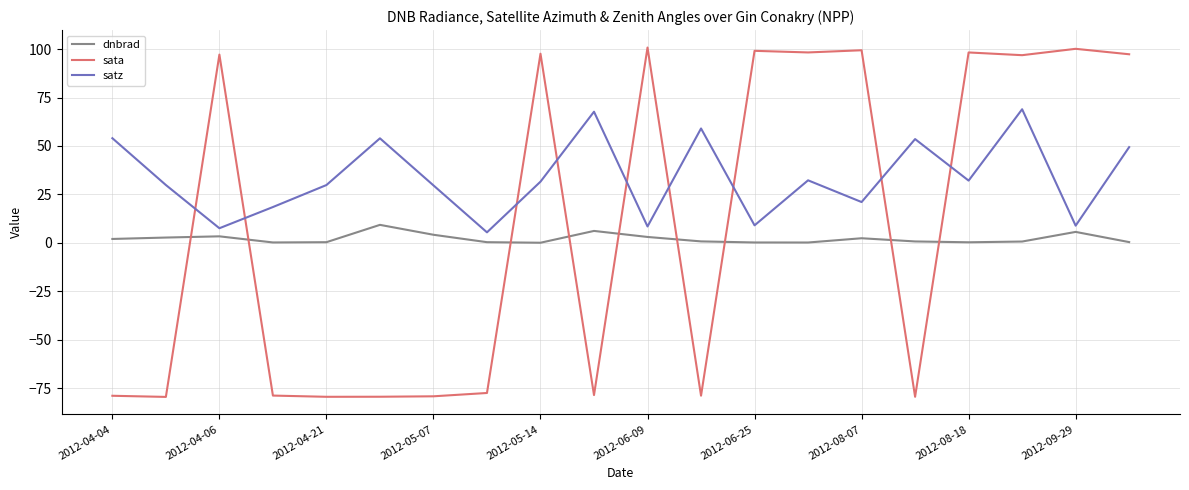

List the series in order of their overall mean, lowest first.

dnbrad, sata, satz